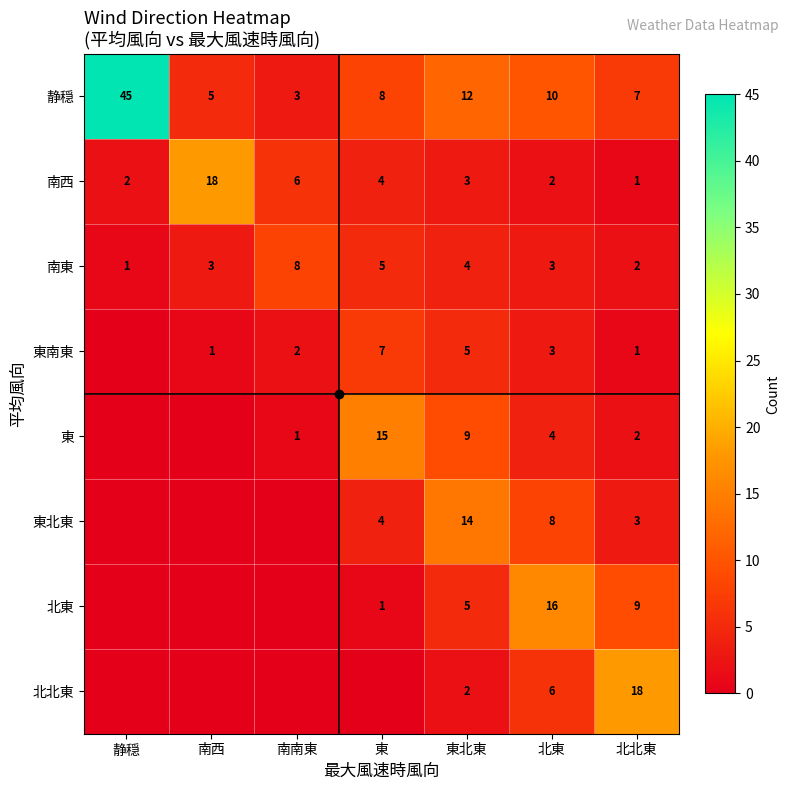

How many data points in 東 are above 2?

3